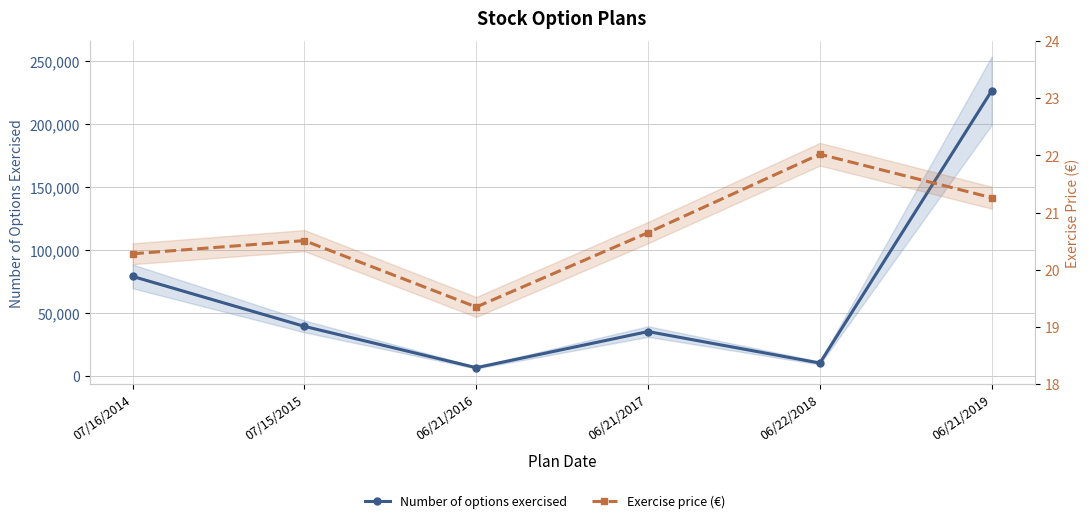

True or false: Exercise price (€) has more than 1 interior local peaks.

True